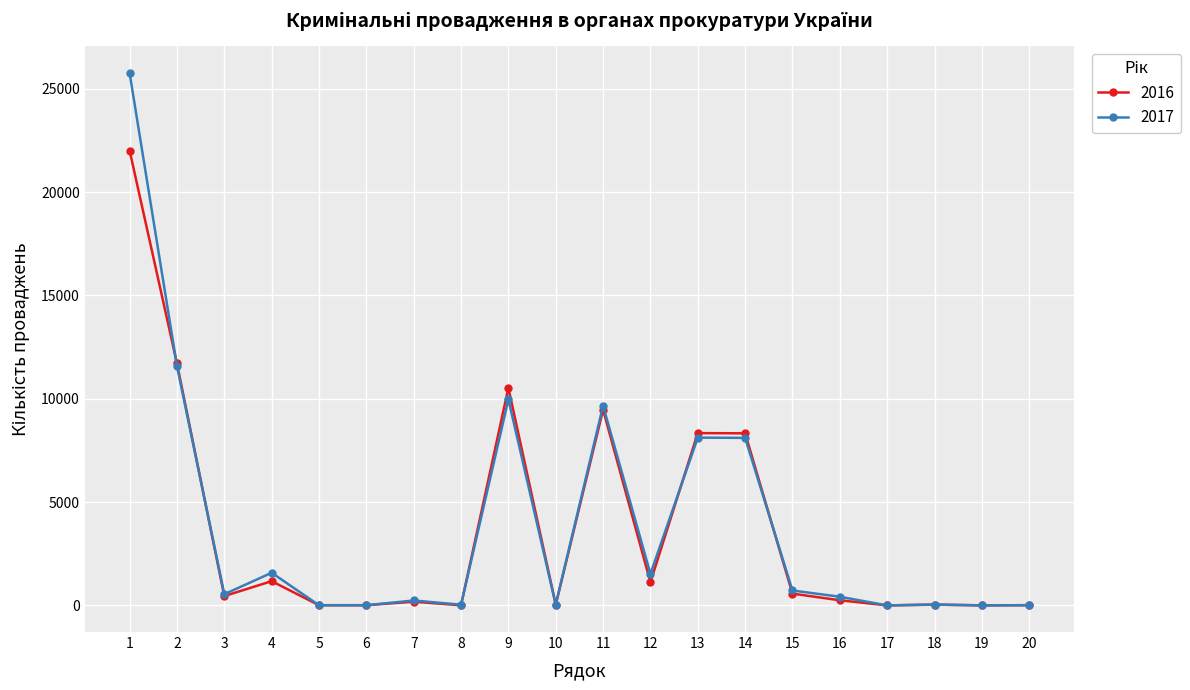

True or false: 2016 and 2017 intersect in this chart.

True